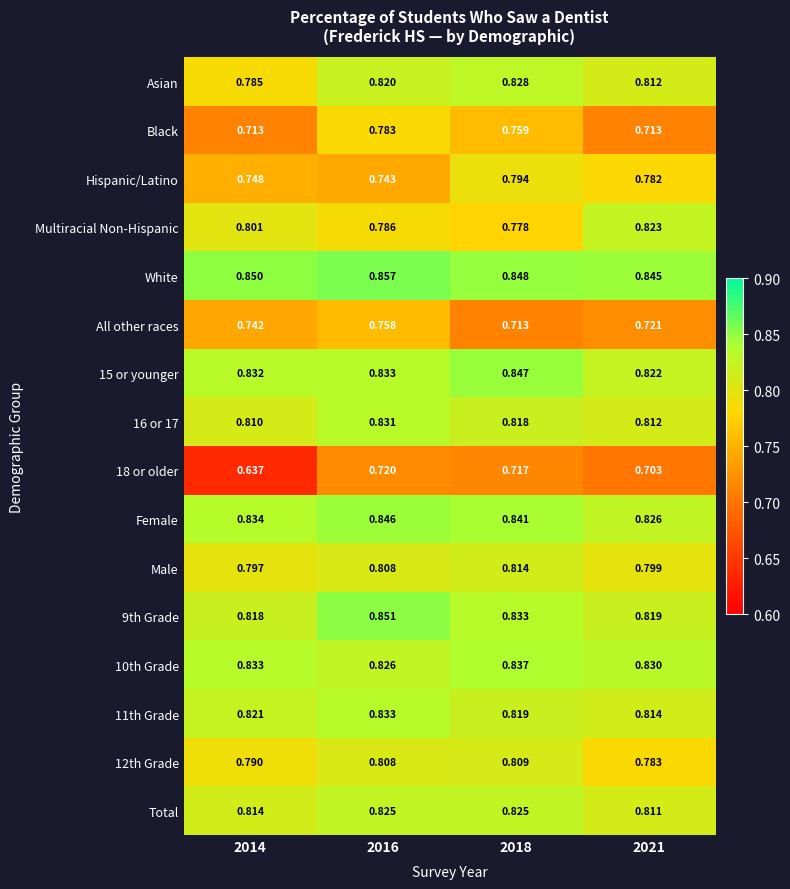

Is the value of 10th Grade at 2016 greater than the value of 12th Grade at 2018?

Yes